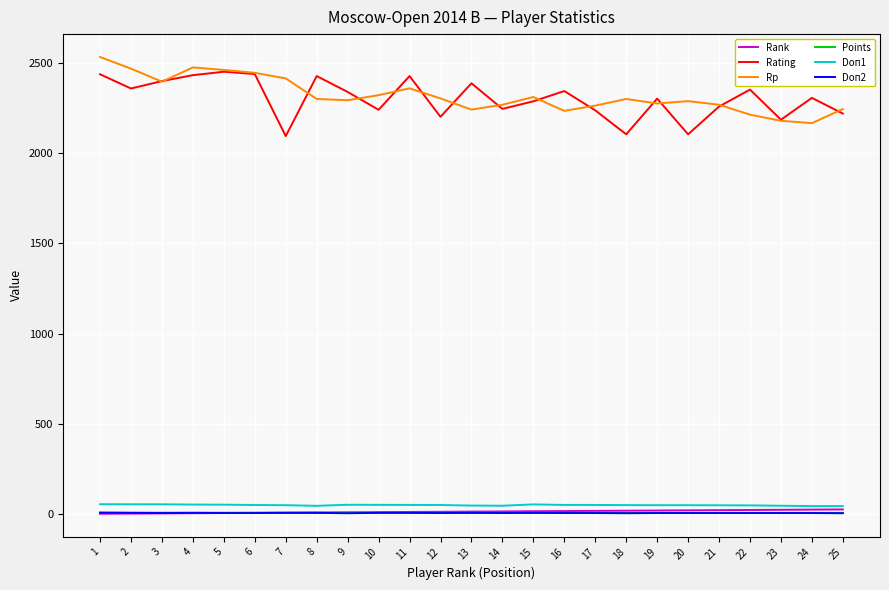

What is the highest value of the Rating series?

2452.0